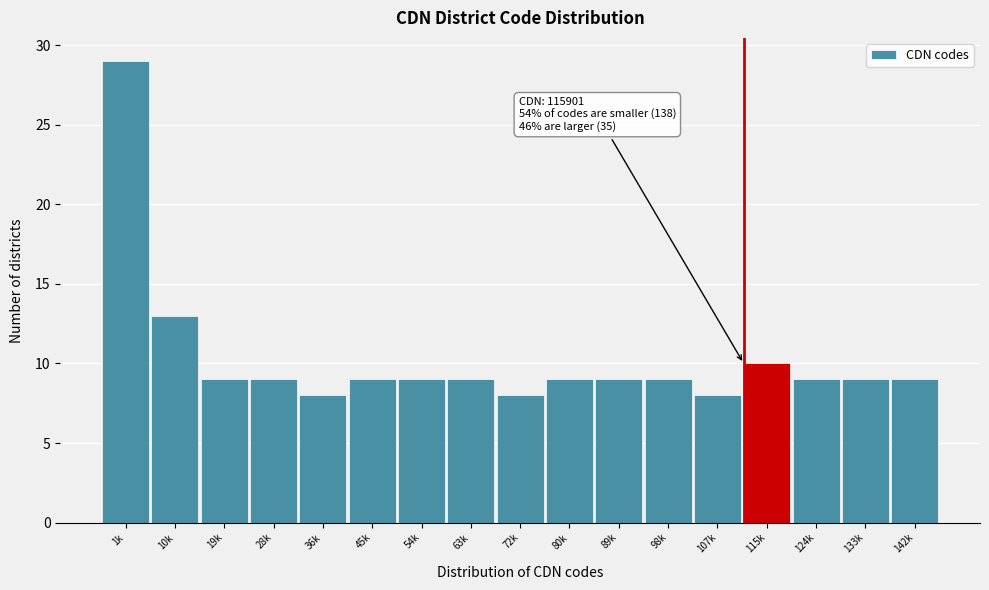

Reading left to right, extract all data points from this chart.

1k=29	10k=13	19k=9	28k=9	36k=8	45k=9	54k=9	63k=9	72k=8	80k=9	89k=9	98k=9	107k=8	115k=10	124k=9	133k=9	142k=9